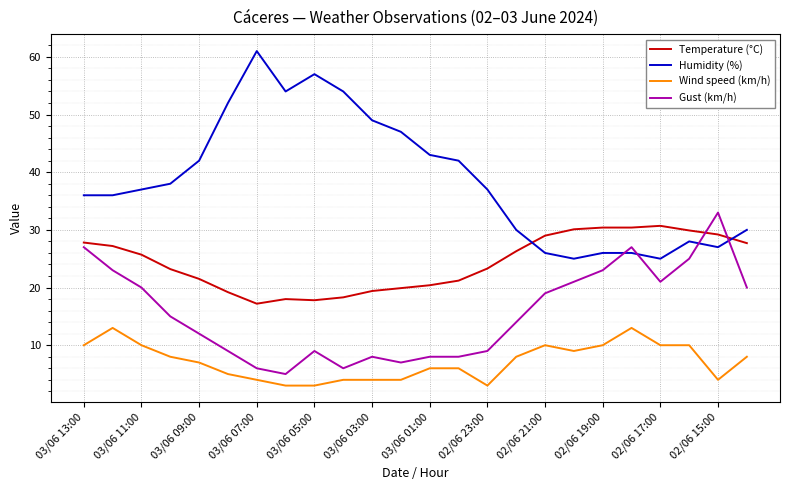

After their last crossing, which series has the higher values: Gust (km/h) or Temperature (°C)?

Temperature (°C)